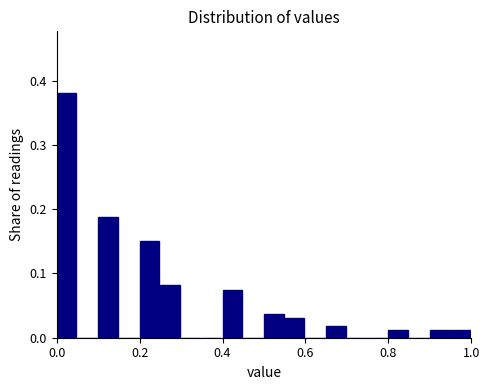

Around what value on the x-axis is the tallest bar? Give the approximate position of its centre, as read against the axis.

0.02